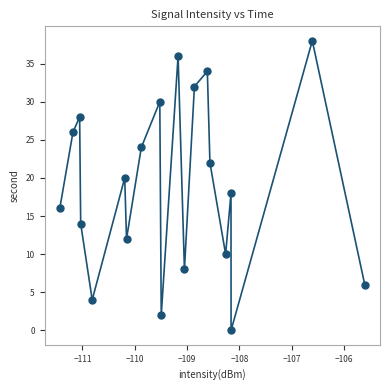

What is the range of Y values (max minus min)?

38